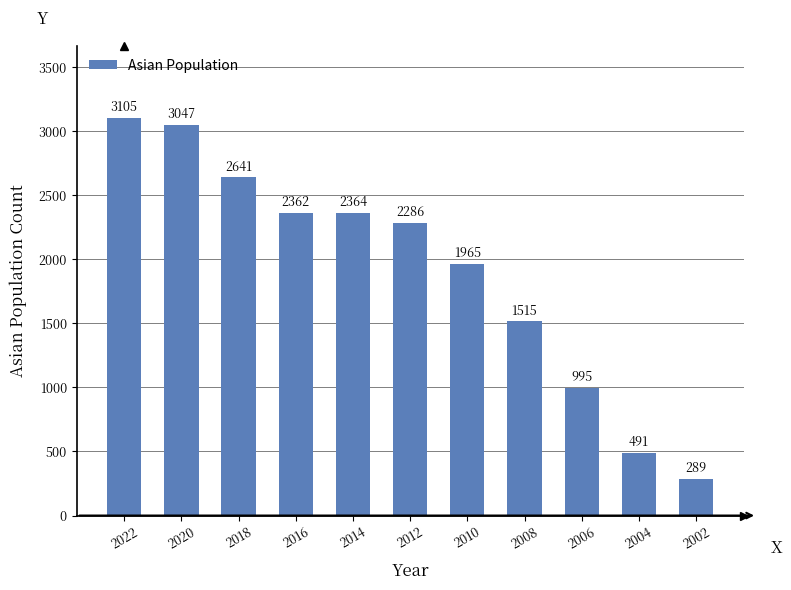

The chart shows a value of 2364 at 2014. True or false?

True